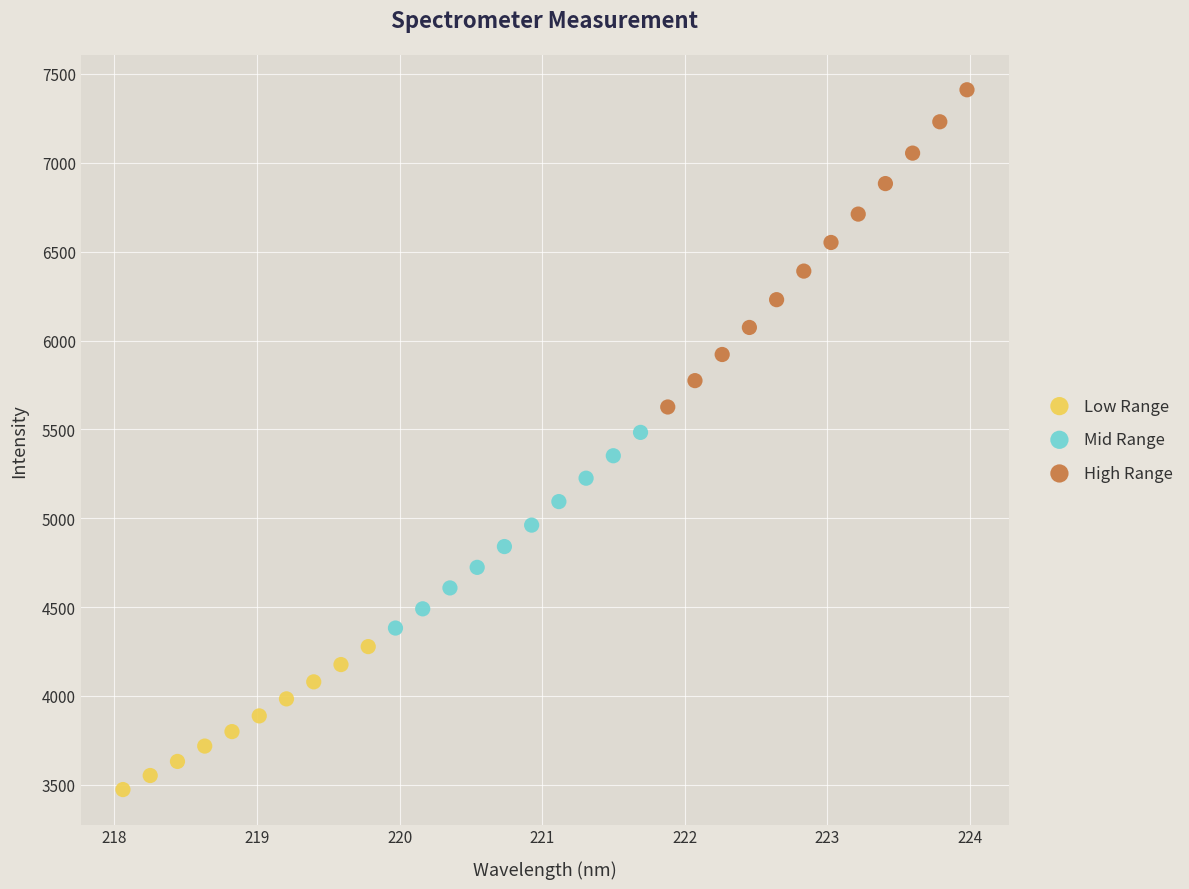

Which series reaches the maximum Y coordinate?

High Range